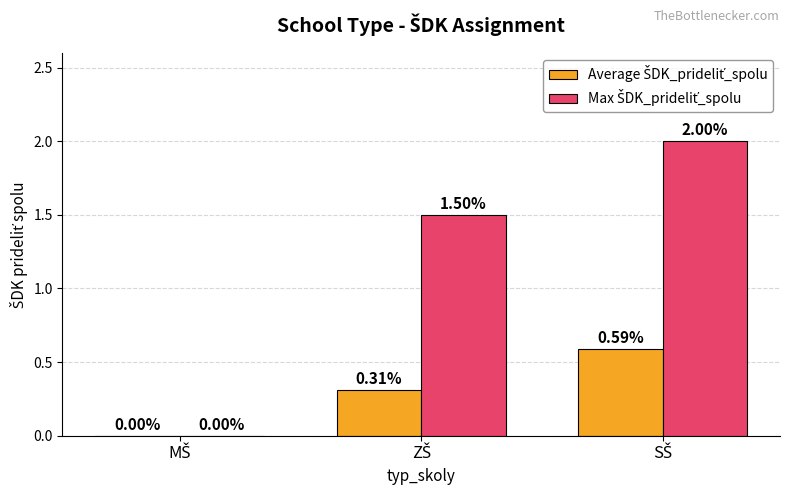

Are the bars horizontal?

No